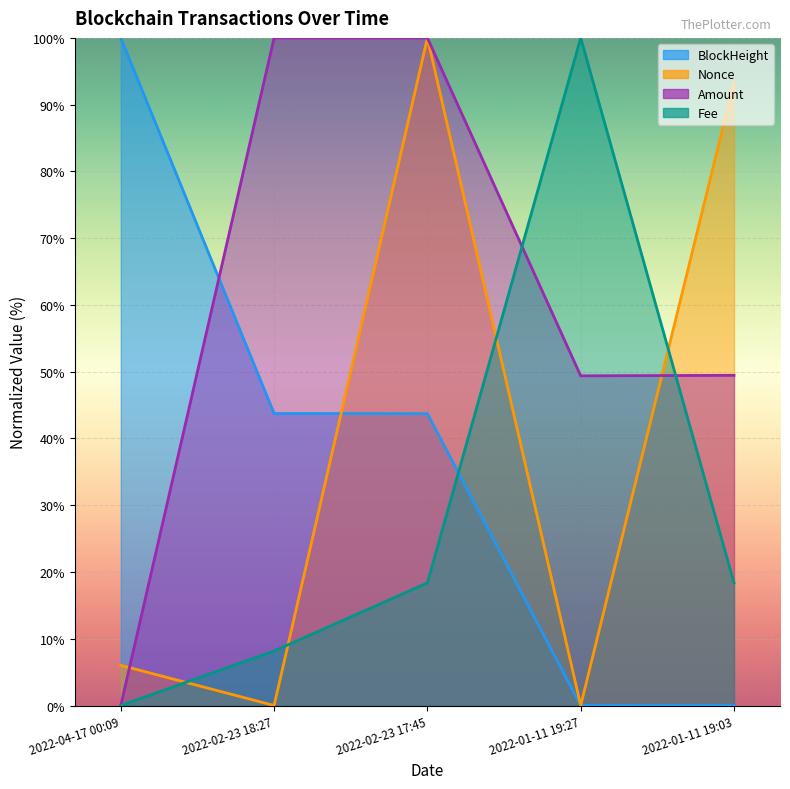

Does the chart display data point markers on the line(s)?

No